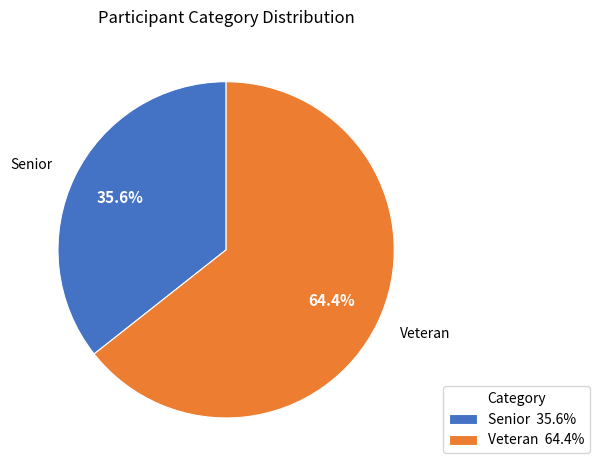

Between Veteran and Senior, which is larger?

Veteran